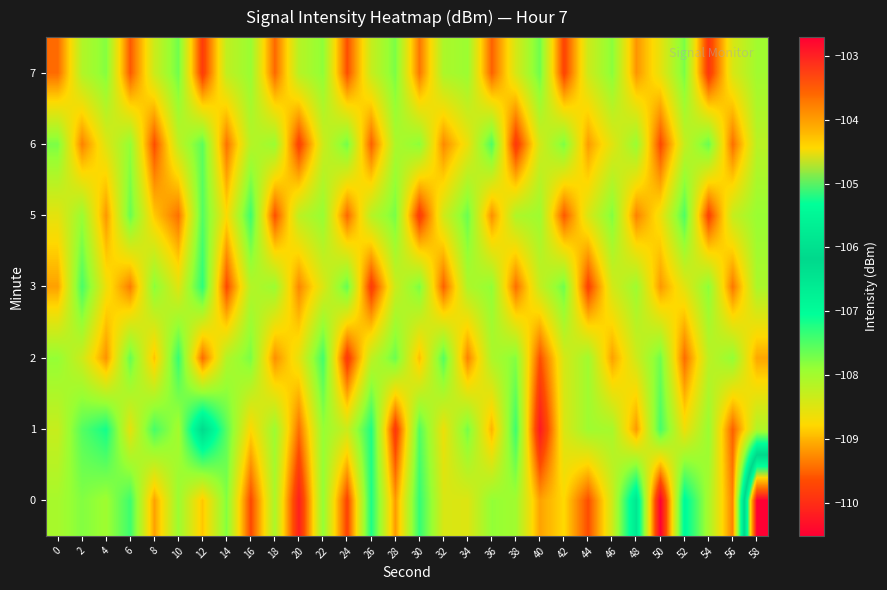

Reading right to left, list all the values displayed in this chart.

0: 58=-102.7	56=-109.3	54=-108.0	52=-106.9	50=-110.5	48=-106.5	46=-108.4	44=-109.6	42=-108.8	40=-109.1	38=-108.0	36=-107.9	34=-108.5	32=-108.4	30=-107.3	28=-109.2	26=-107.2	24=-109.7	22=-107.9	20=-110.2	18=-108.0	16=-109.7	14=-107.8	12=-108.9	10=-107.9	8=-109.1	6=-107.4	4=-108.0	2=-107.8	0=-108.0
1: 58=-108.1	56=-109.5	54=-107.9	52=-108.6	50=-107.4	48=-109.2	46=-108.0	44=-108.0	42=-108.5	40=-110.2	38=-107.4	36=-109.0	34=-107.7	32=-108.6	30=-107.5	28=-109.9	26=-107.2	24=-108.3	22=-107.9	20=-109.4	18=-107.9	16=-108.8	14=-107.5	12=-106.2	10=-108.0	8=-107.4	6=-108.5	4=-107.2	2=-107.5	0=-108.3
2: 58=-109.1	56=-107.9	54=-108.2	52=-109.4	50=-107.7	48=-108.3	46=-109.1	44=-108.0	42=-108.4	40=-109.6	38=-107.8	36=-108.1	34=-109.3	32=-107.5	30=-108.9	28=-107.7	26=-108.2	24=-109.9	22=-107.4	20=-108.6	18=-109.2	16=-107.7	14=-108.1	12=-109.5	10=-107.3	8=-108.9	6=-107.6	4=-109.2	2=-108.3	0=-107.9
3: 58=-108.1	56=-109.4	54=-107.8	52=-108.5	50=-109.2	48=-108.0	46=-108.4	44=-109.8	42=-107.7	40=-108.3	38=-109.4	36=-107.9	34=-108.1	32=-109.5	30=-107.7	28=-108.3	26=-109.8	24=-107.6	22=-108.5	20=-109.3	18=-107.9	16=-108.1	14=-109.7	12=-107.3	10=-108.5	8=-107.8	6=-109.3	4=-108.6	2=-107.5	0=-109.1
5: 58=-107.9	56=-108.3	54=-109.8	52=-107.5	50=-108.6	48=-109.3	46=-107.8	44=-108.4	42=-109.6	40=-108.0	38=-108.1	36=-109.2	34=-107.6	32=-108.4	30=-109.8	28=-107.7	26=-108.2	24=-109.5	22=-107.9	20=-108.2	18=-109.6	16=-107.4	14=-108.7	12=-107.5	10=-109.4	8=-108.9	6=-107.6	4=-109.2	2=-107.9	0=-108.5
6: 58=-108.2	56=-109.4	54=-107.6	52=-108.3	50=-109.7	48=-107.9	46=-108.5	44=-109.2	42=-107.7	40=-108.4	38=-109.9	36=-107.5	34=-108.6	32=-109.3	30=-107.8	28=-108.1	26=-109.5	24=-107.7	22=-108.3	20=-109.8	18=-107.9	16=-108.2	14=-109.4	12=-107.6	10=-108.2	8=-109.6	6=-107.9	4=-108.5	2=-109.3	0=-107.7
7: 58=-108.0	56=-108.4	54=-109.9	52=-107.7	50=-108.6	48=-109.2	46=-107.8	44=-108.3	42=-109.7	40=-107.7	38=-108.4	36=-109.5	34=-107.9	32=-108.1	30=-109.4	28=-107.7	26=-108.3	24=-109.6	22=-107.8	20=-108.2	18=-109.5	16=-107.9	14=-108.2	12=-109.8	10=-107.7	8=-108.3	6=-109.6	4=-107.8	2=-108.1	0=-109.5